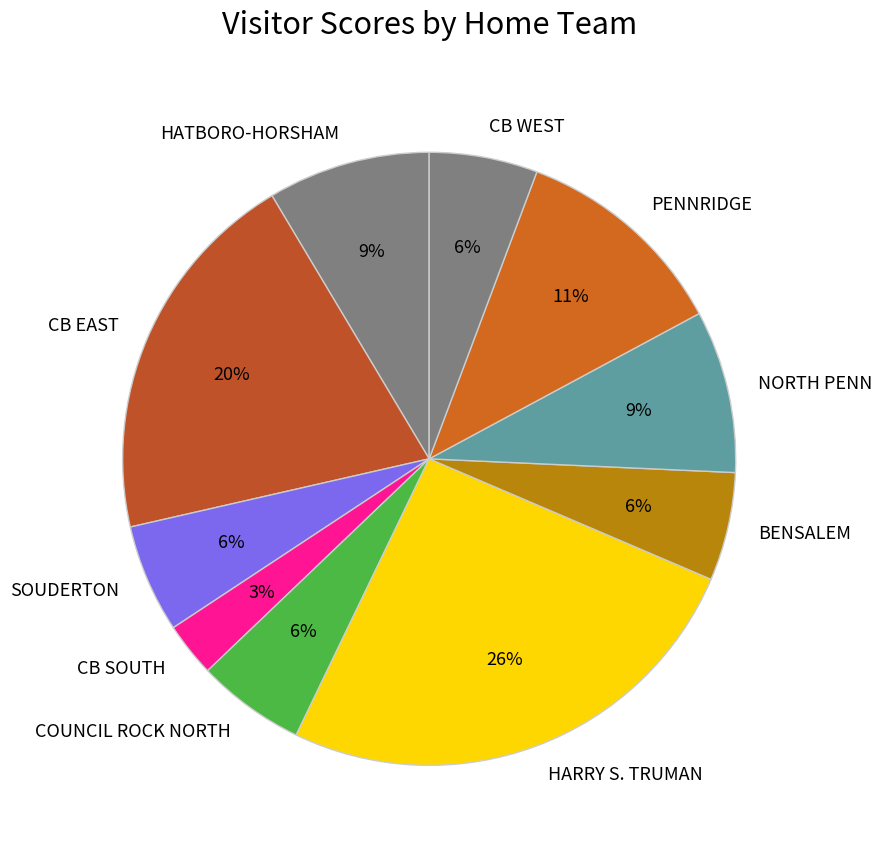

How many slices are in this pie chart?

10